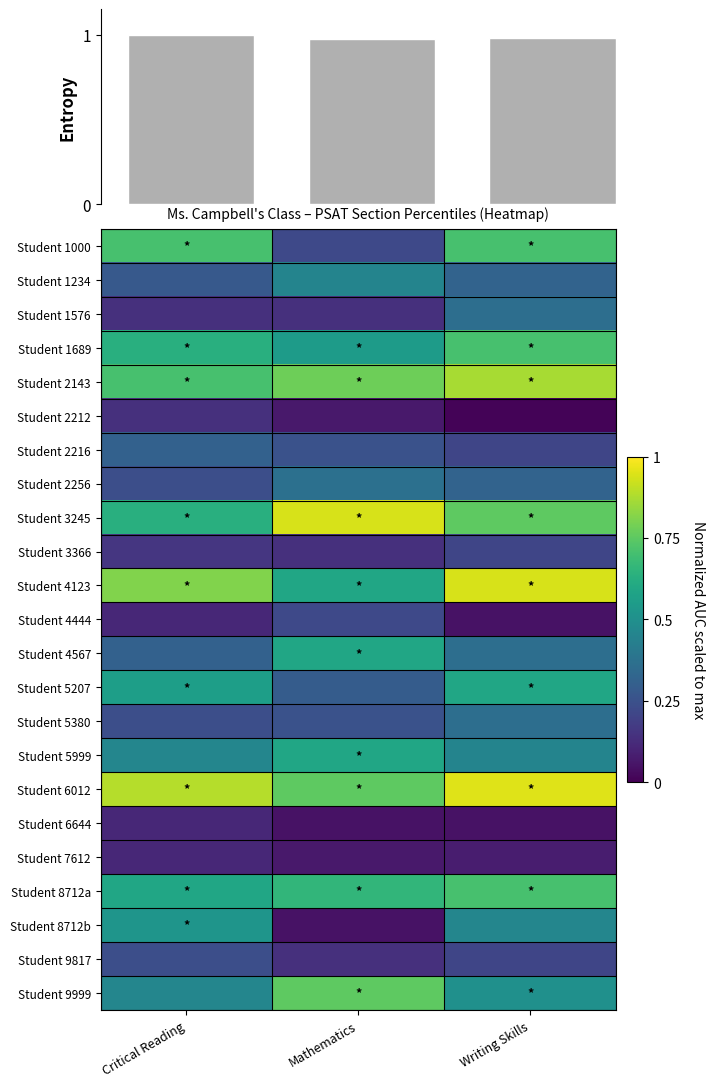

What is the difference between the maximum and minimum values in the Student 1576 series?

0.2